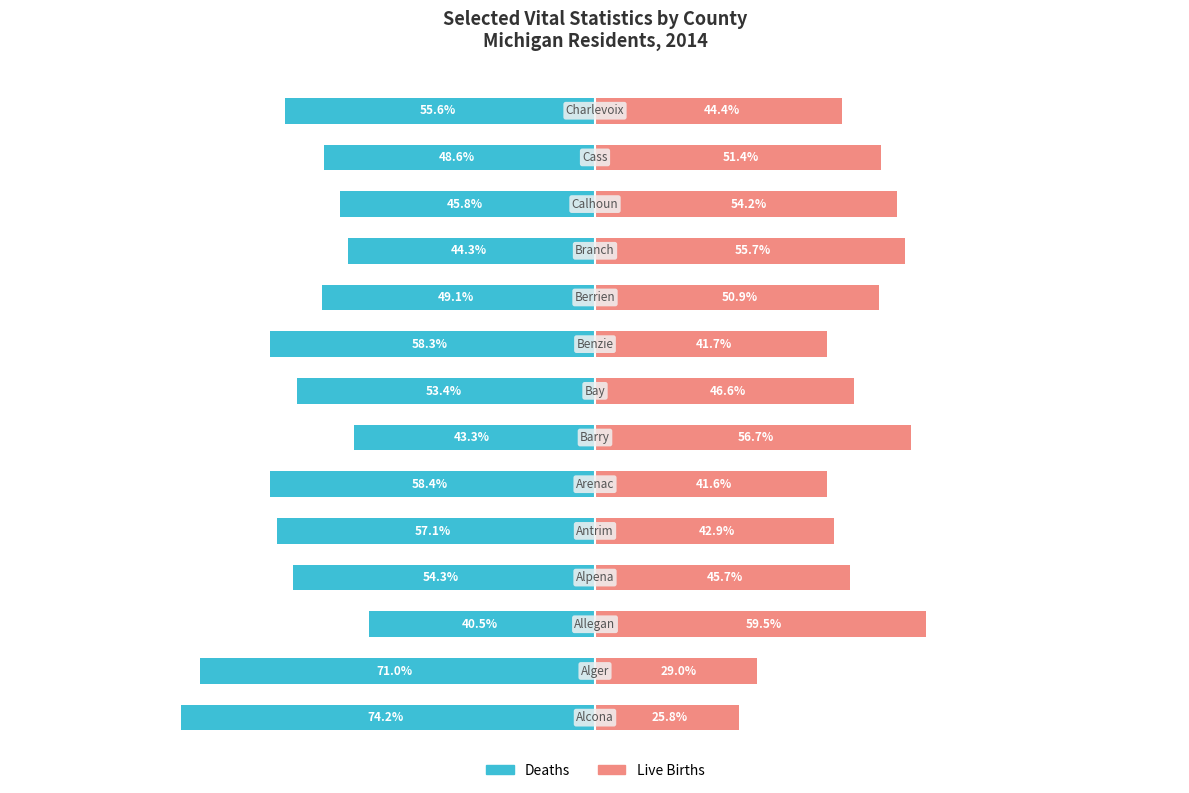

What is the sum of all Deaths values?

-754.0